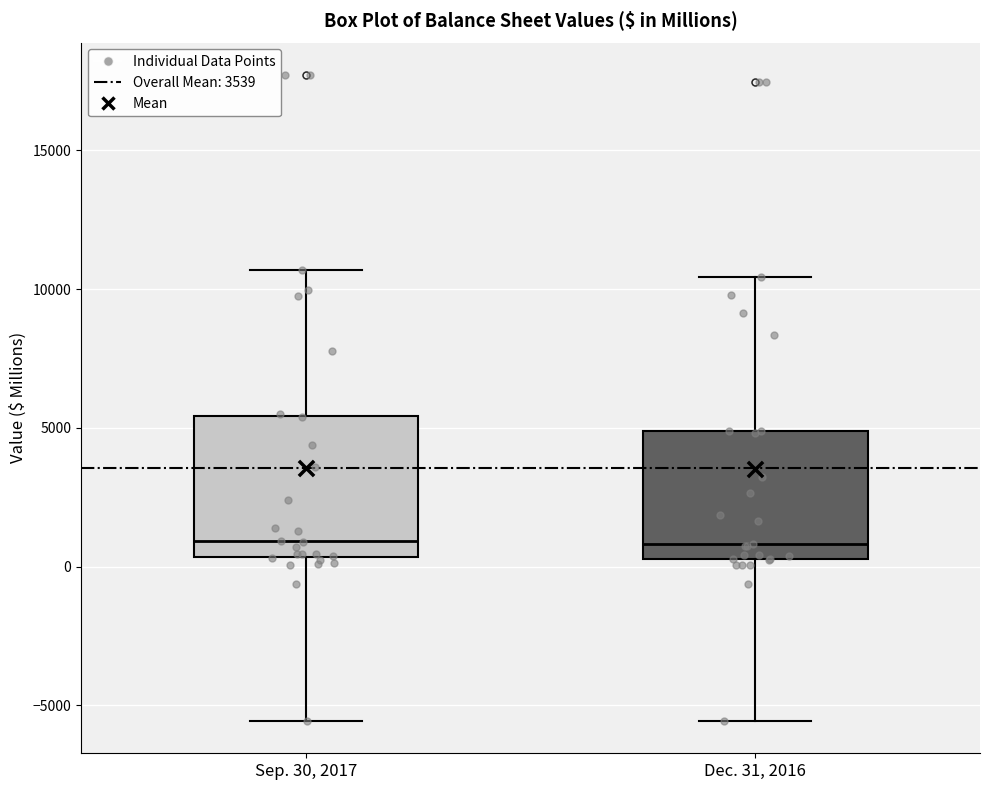

Where does the upper whisker of the box for Sep. 30, 2017 end on the y-axis? The values are not printed on the chart, so give them approximately, as read against the axis.

10500